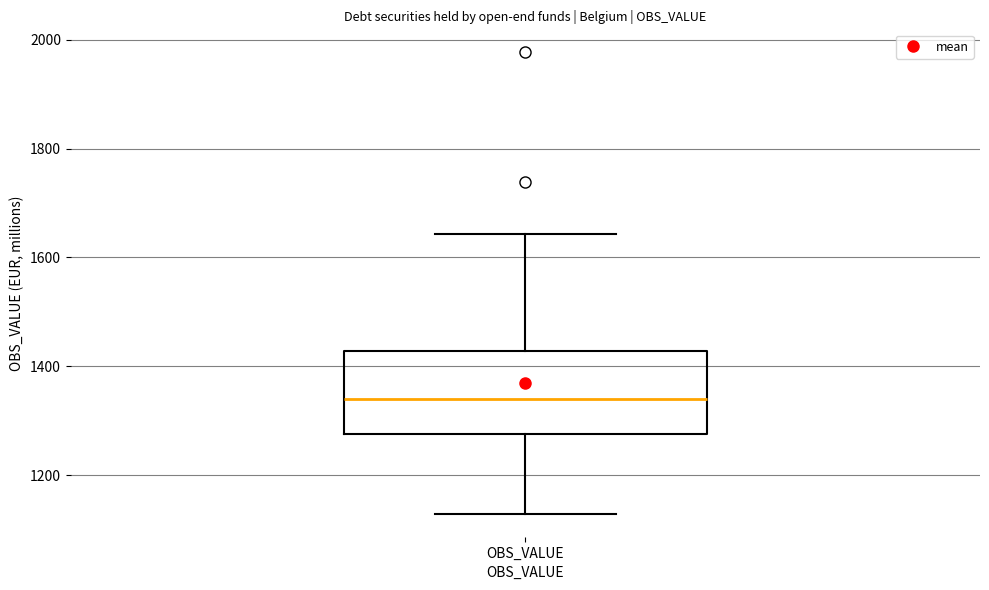

Transcribe this box plot: give where the median line is, the range the box spans, and where the two whiskers end, as read against the y-axis. The values are not printed on the chart, so give them approximately, as read against the axis.

median 1340, box 1280 to 1420, whiskers 1120 to 1640